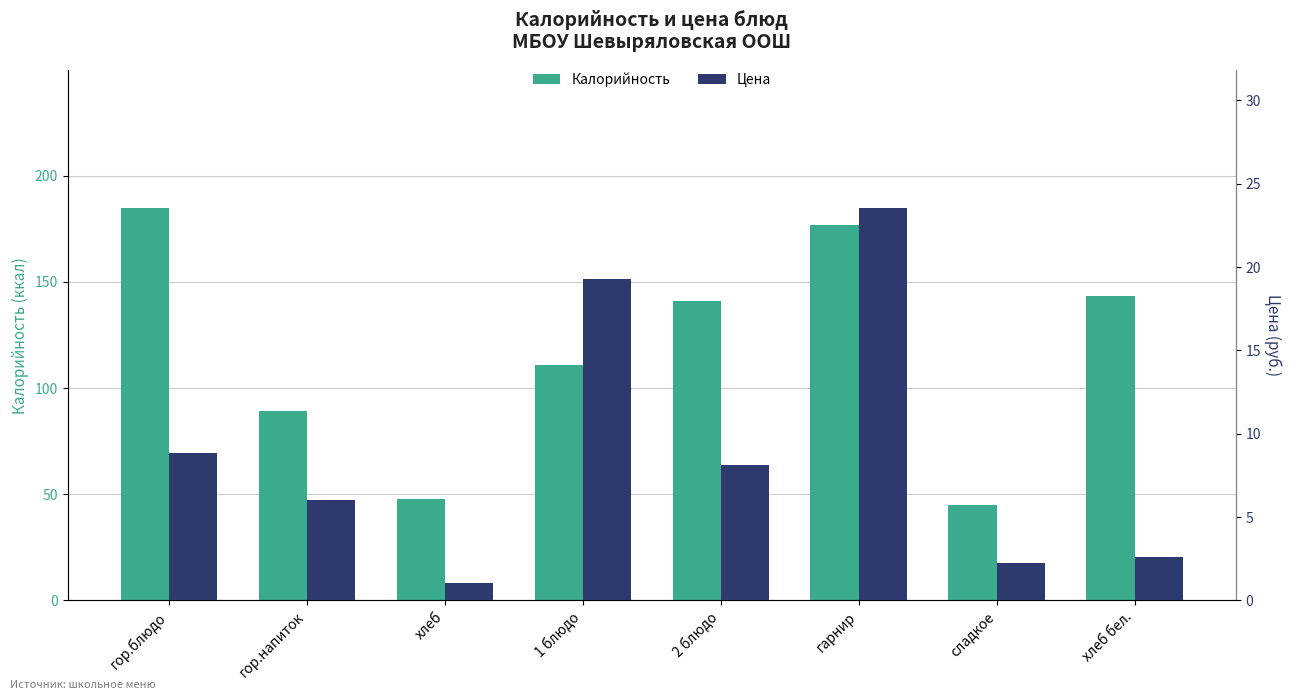

Reading left to right, what are all the values shown in this chart?

Калорийность: гор.блюдо=185.0	гор.напиток=89.3	хлеб=48.0	1 блюдо=111.0	2 блюдо=141.0	гарнир=177.0	сладкое=45.1	хлеб бел.=143.4
Цена: гор.блюдо=8.9	гор.напиток=6.0	хлеб=1.0	1 блюдо=19.3	2 блюдо=8.2	гарнир=23.6	сладкое=2.2	хлеб бел.=2.6